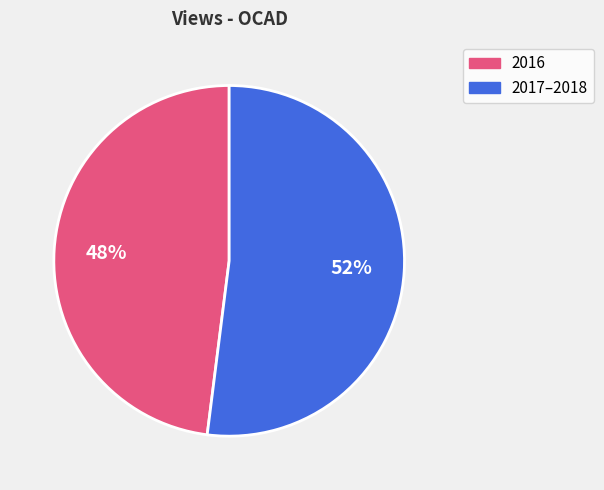

To the nearest percent, what is the average slice percentage?

50%